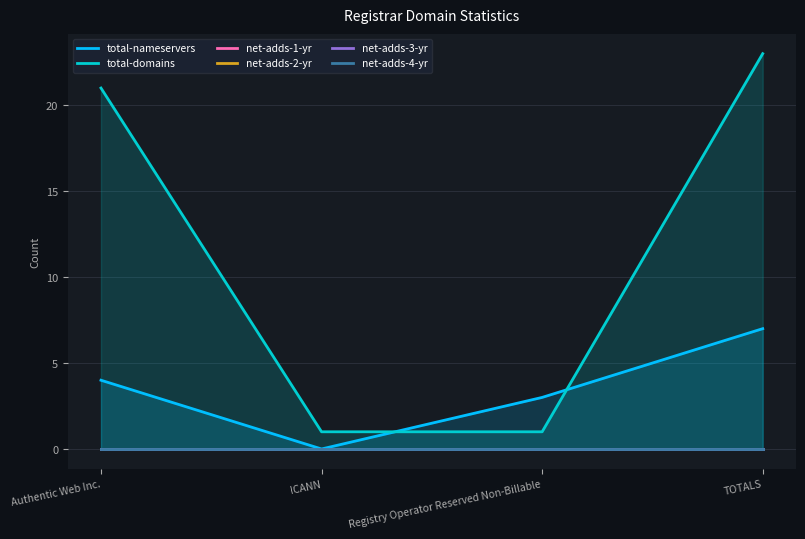

What is the label of the 4th point from the left?

TOTALS